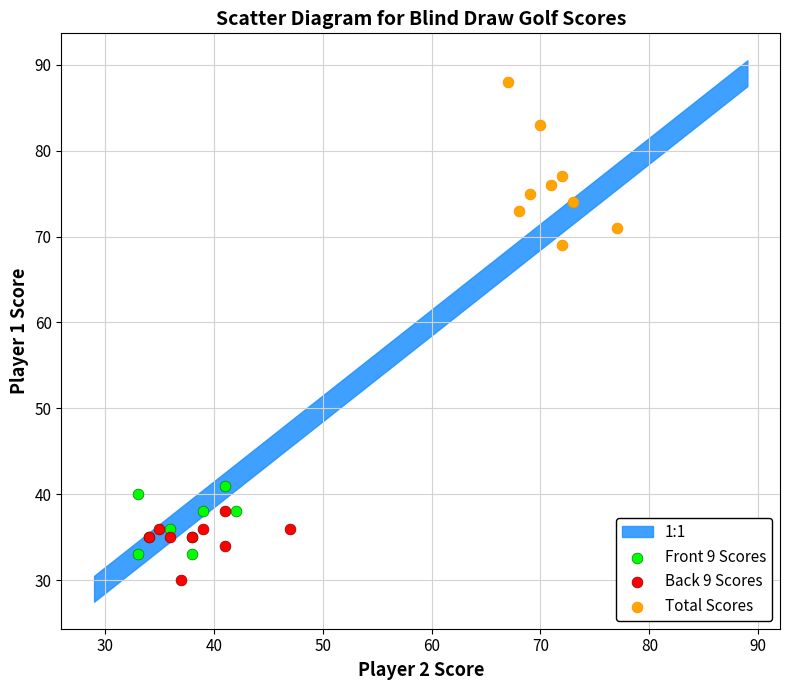

Which series has the largest Y range (max minus min)?

Total Scores